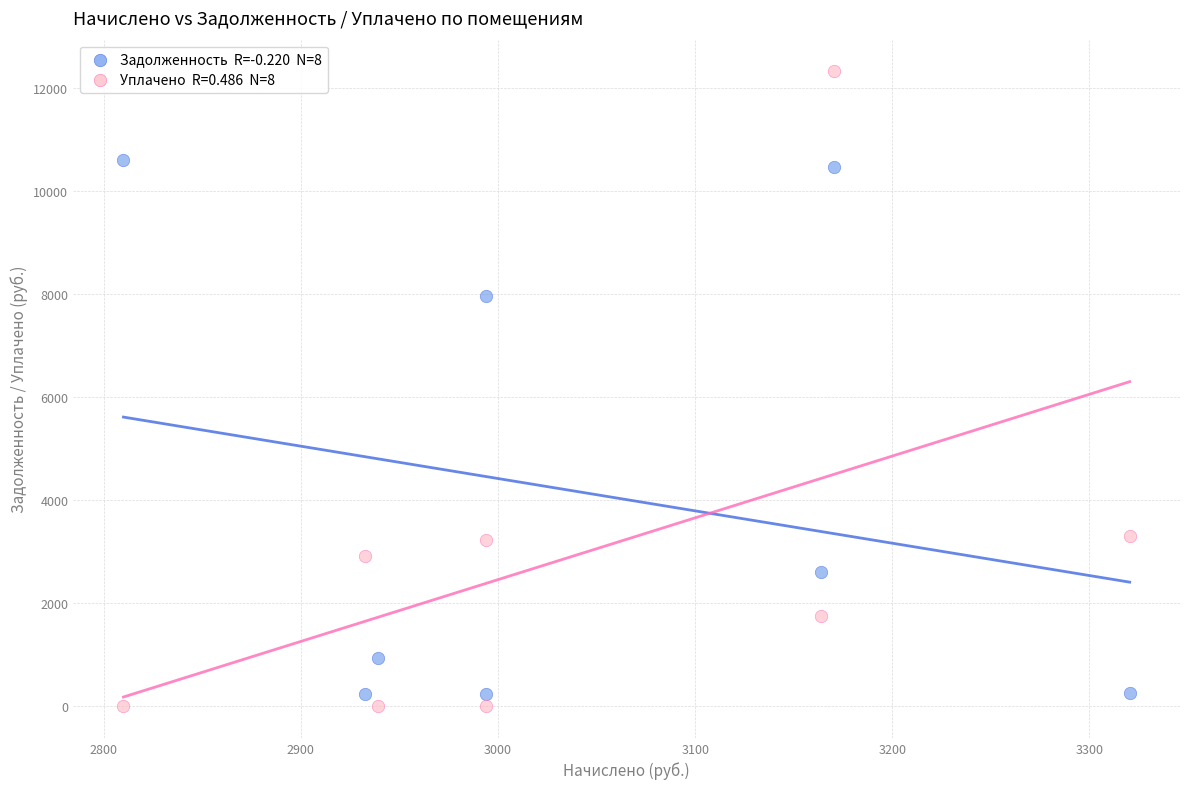

Across all series, what Y value is closest to 6158?

7959.2